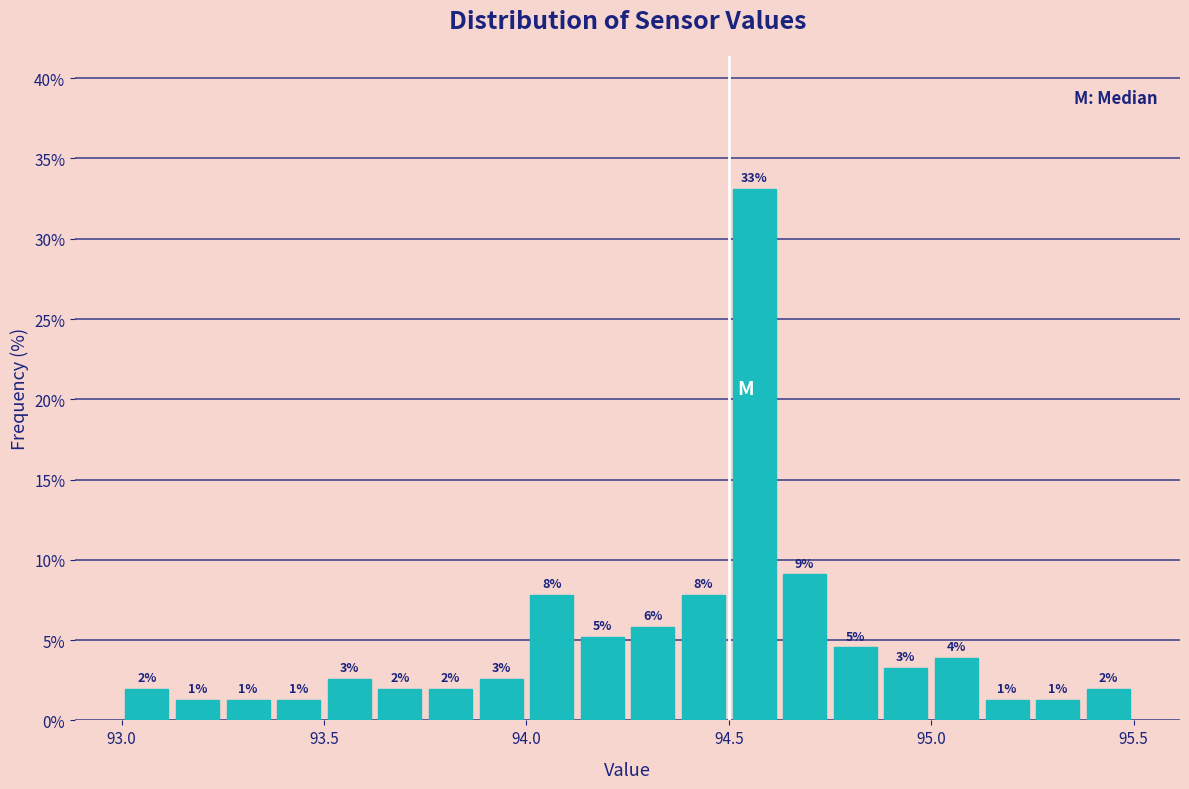

Read against the x-axis, roughly where is the centre of the tallest bar?

94.55